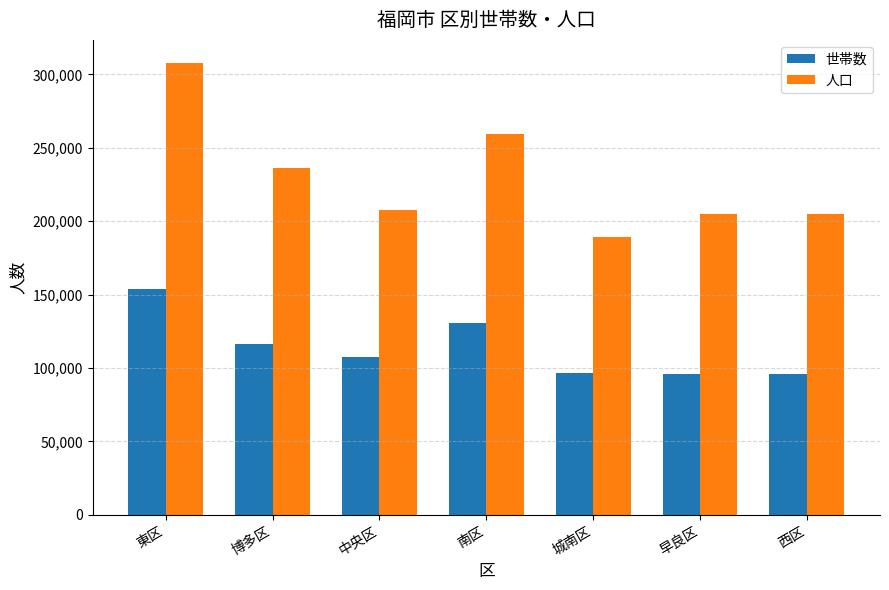

What are all the series names shown in the legend?

世帯数, 人口